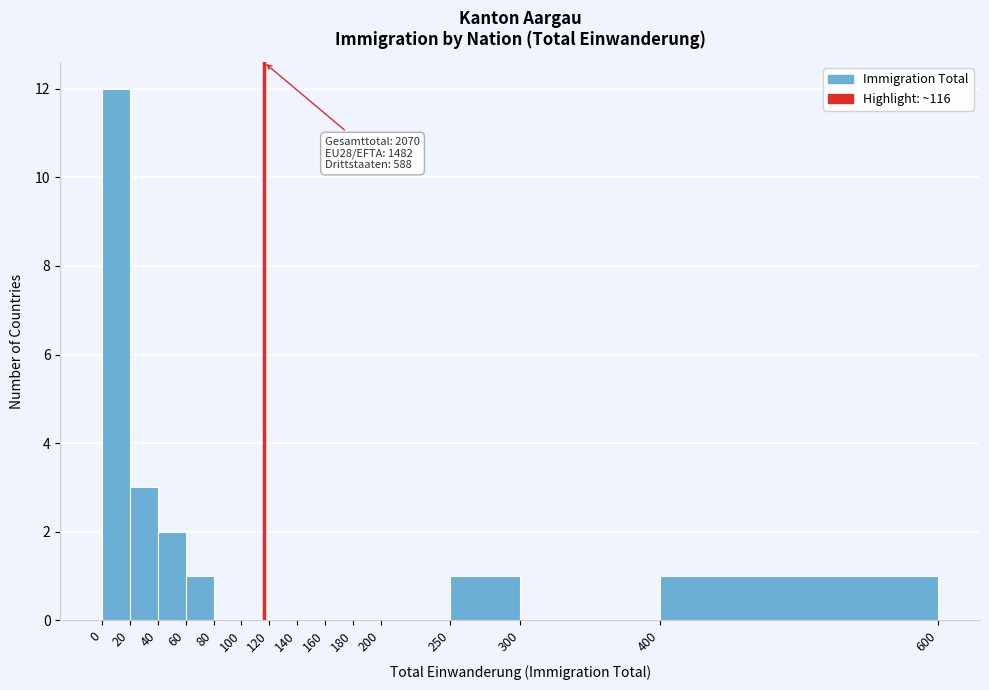

Over which range of the x-axis is the bar tallest?

0 to 20